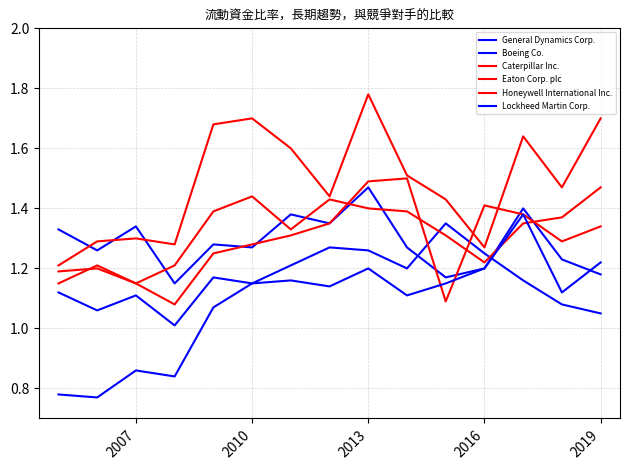

At how many categories does at least one series exceed 1?

15